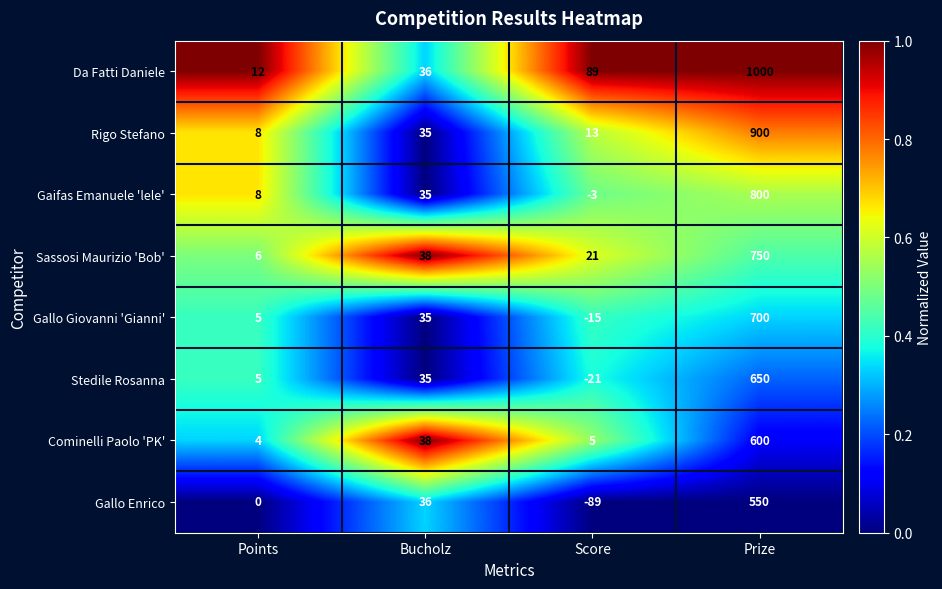

Which series has the widest spread of values?

Da Fatti Daniele